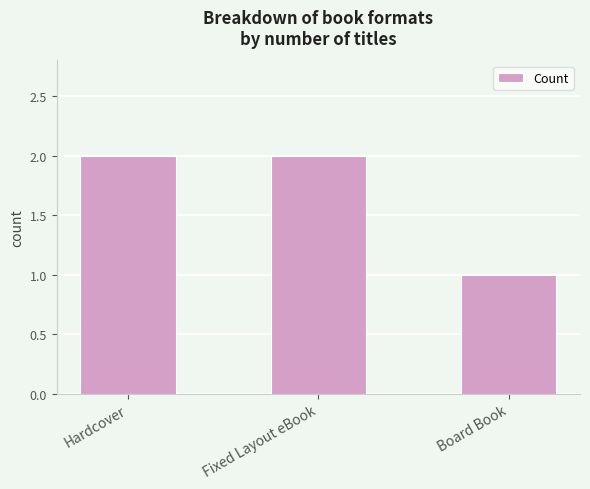

Does the chart contain stacked bars?

No